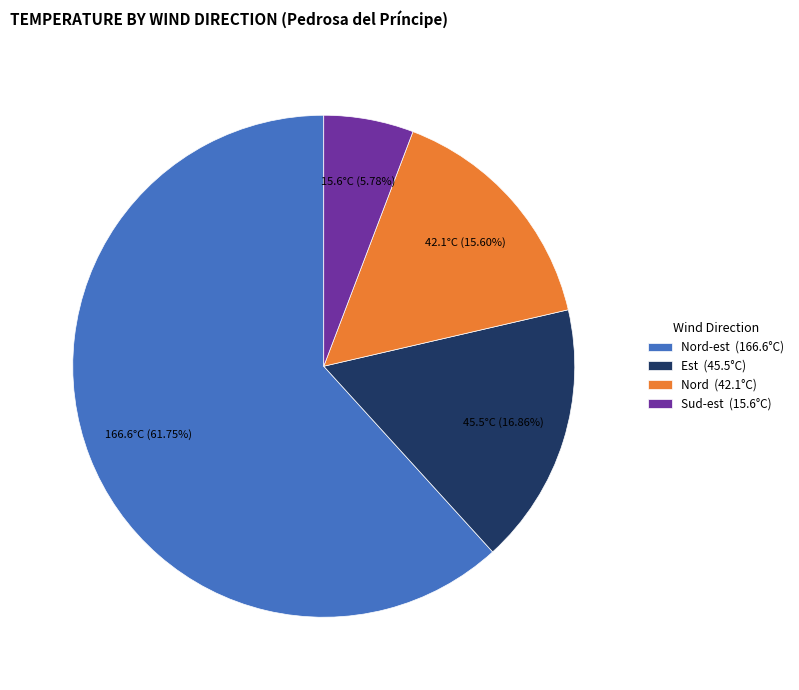

Do Sud-est (15.6°C) and Nord (42.1°C) together represent more than half of the pie?

No